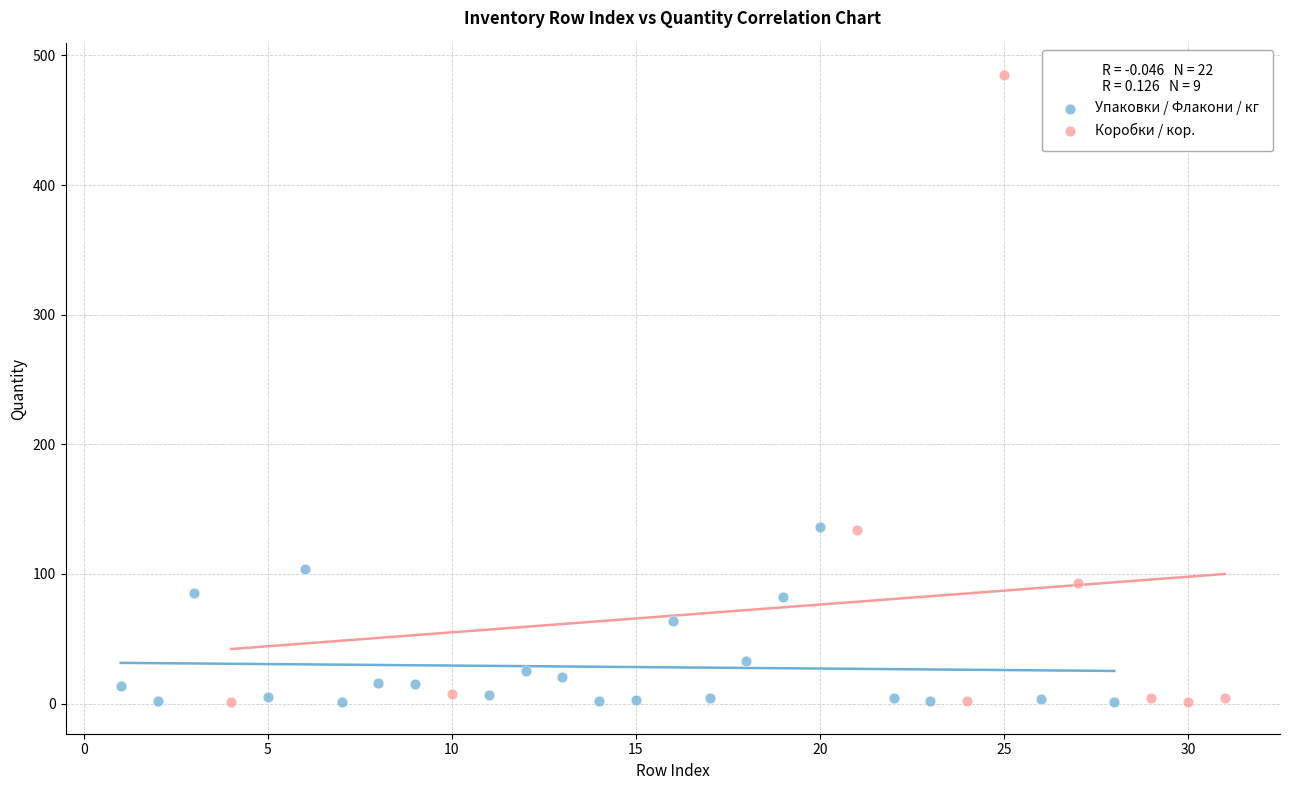

Which series has the largest Y range (max minus min)?

Коробки / кор.